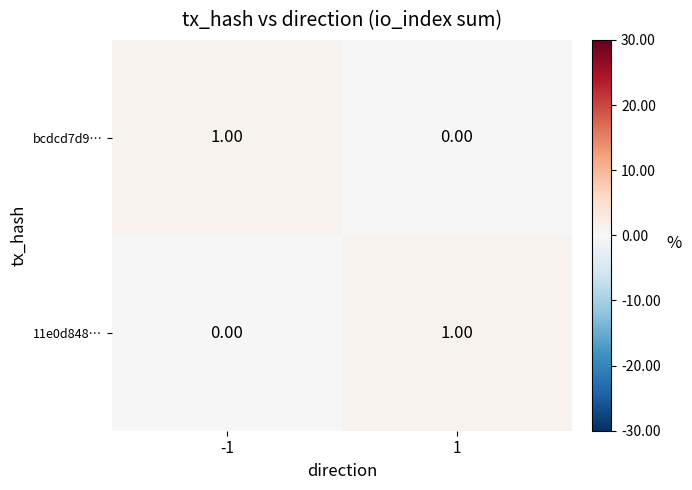

Rank the categories by bcdcd7d9… value from highest to lowest.

-1, 1